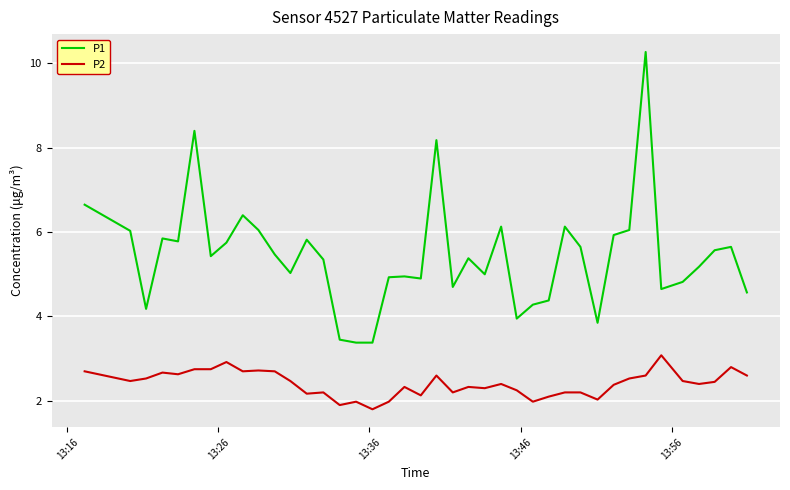

Which series has the widest spread of values?

P1